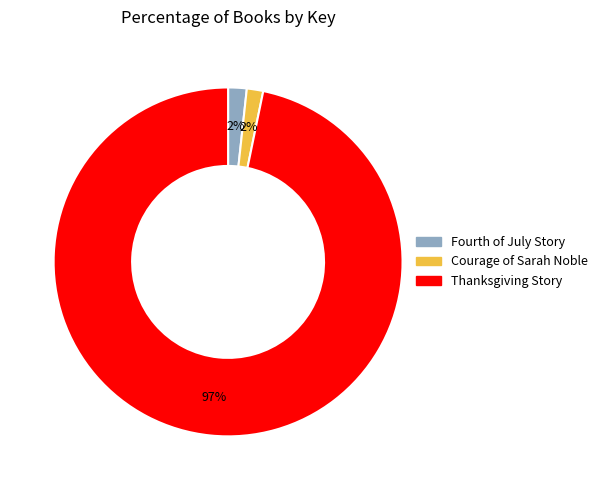

To the nearest percent, what portion does Fourth of July Story represent?

2%